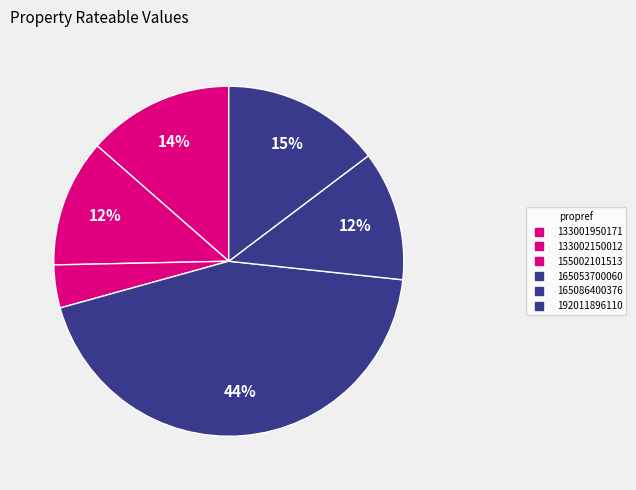

Approximately how many times larger is the value at 155002101513 compared to 133001950171?

0.3